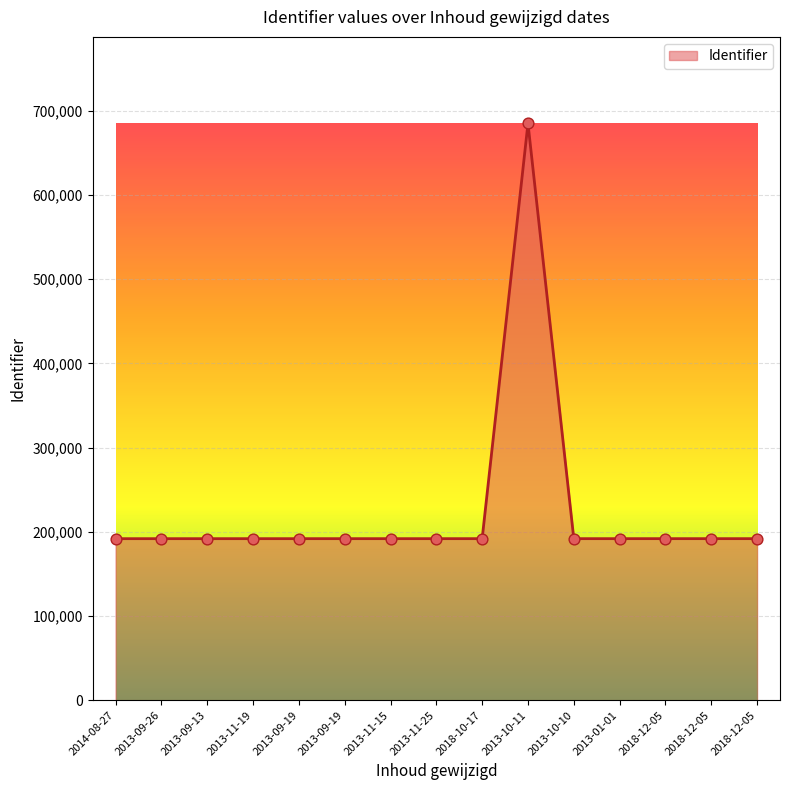

What is the change in value from 2013-11-25 to 2013-10-11?

+493205